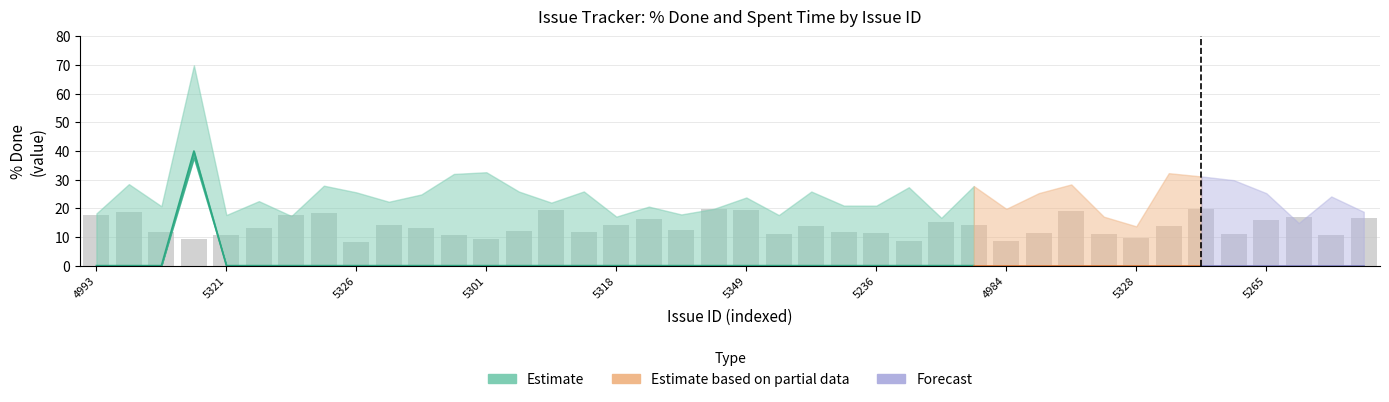

What is the sum of all % Done values?

40